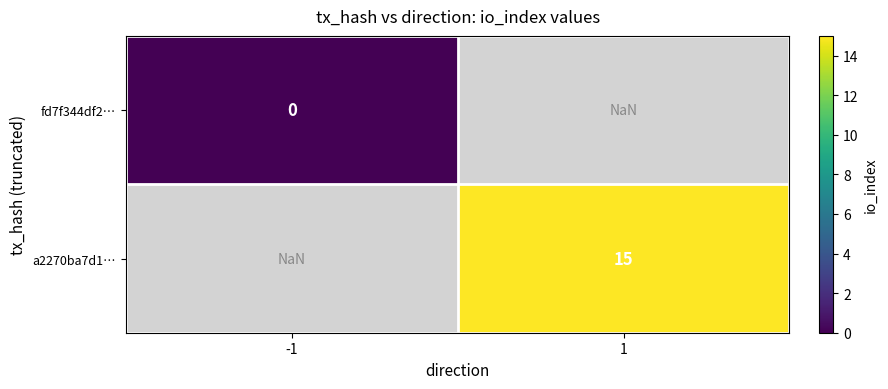

The a2270ba7d1… series shows 6.9 at 1. True or false?

False